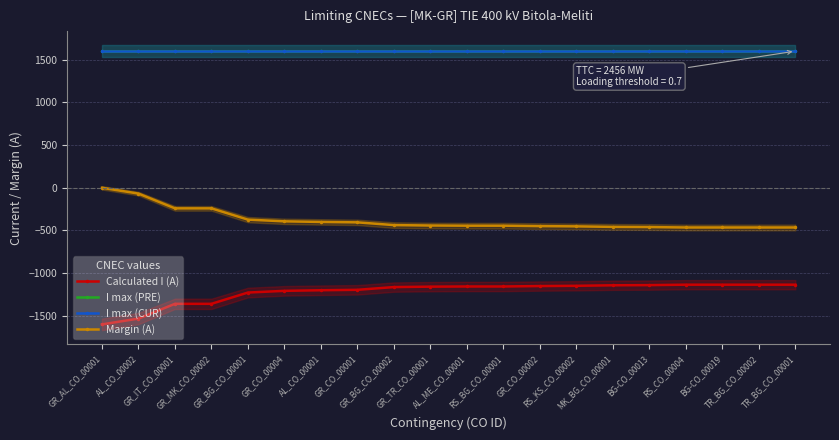

Reading left to right, list all the values displayed in this chart.

Calculated I (A): GR_AL_CO_00001=-1600	AL_CO_00002=-1532	GR_IT_CO_00001=-1359	GR_MK_CO_00002=-1359	GR_BG_CO_00001=-1227	GR_CO_00004=-1207	AL_CO_00001=-1200	GR_CO_00001=-1195	GR_BG_CO_00002=-1163	GR_TR_CO_00001=-1158	AL_ME_CO_00001=-1156	RS_BG_CO_00001=-1156	GR_CO_00002=-1151	RS_KS_CO_00002=-1148	MK_BG_CO_00001=-1142	BG-CO_00013=-1140	RS_CO_00004=-1135	BG-CO_00019=-1135	TR_BG_CO_00002=-1135	TR_BG_CO_00001=-1135
I max (PRE): GR_AL_CO_00001=1600	AL_CO_00002=1600	GR_IT_CO_00001=1600	GR_MK_CO_00002=1600	GR_BG_CO_00001=1600	GR_CO_00004=1600	AL_CO_00001=1600	GR_CO_00001=1600	GR_BG_CO_00002=1600	GR_TR_CO_00001=1600	AL_ME_CO_00001=1600	RS_BG_CO_00001=1600	GR_CO_00002=1600	RS_KS_CO_00002=1600	MK_BG_CO_00001=1600	BG-CO_00013=1600	RS_CO_00004=1600	BG-CO_00019=1600	TR_BG_CO_00002=1600	TR_BG_CO_00001=1600
I max (CUR): GR_AL_CO_00001=1600	AL_CO_00002=1600	GR_IT_CO_00001=1600	GR_MK_CO_00002=1600	GR_BG_CO_00001=1600	GR_CO_00004=1600	AL_CO_00001=1600	GR_CO_00001=1600	GR_BG_CO_00002=1600	GR_TR_CO_00001=1600	AL_ME_CO_00001=1600	RS_BG_CO_00001=1600	GR_CO_00002=1600	RS_KS_CO_00002=1600	MK_BG_CO_00001=1600	BG-CO_00013=1600	RS_CO_00004=1600	BG-CO_00019=1600	TR_BG_CO_00002=1600	TR_BG_CO_00001=1600
Margin (A): GR_AL_CO_00001=0	AL_CO_00002=-68	GR_IT_CO_00001=-241	GR_MK_CO_00002=-241	GR_BG_CO_00001=-373	GR_CO_00004=-393	AL_CO_00001=-400	GR_CO_00001=-405	GR_BG_CO_00002=-437	GR_TR_CO_00001=-442	AL_ME_CO_00001=-444	RS_BG_CO_00001=-444	GR_CO_00002=-449	RS_KS_CO_00002=-452	MK_BG_CO_00001=-458	BG-CO_00013=-460	RS_CO_00004=-465	BG-CO_00019=-465	TR_BG_CO_00002=-465	TR_BG_CO_00001=-465